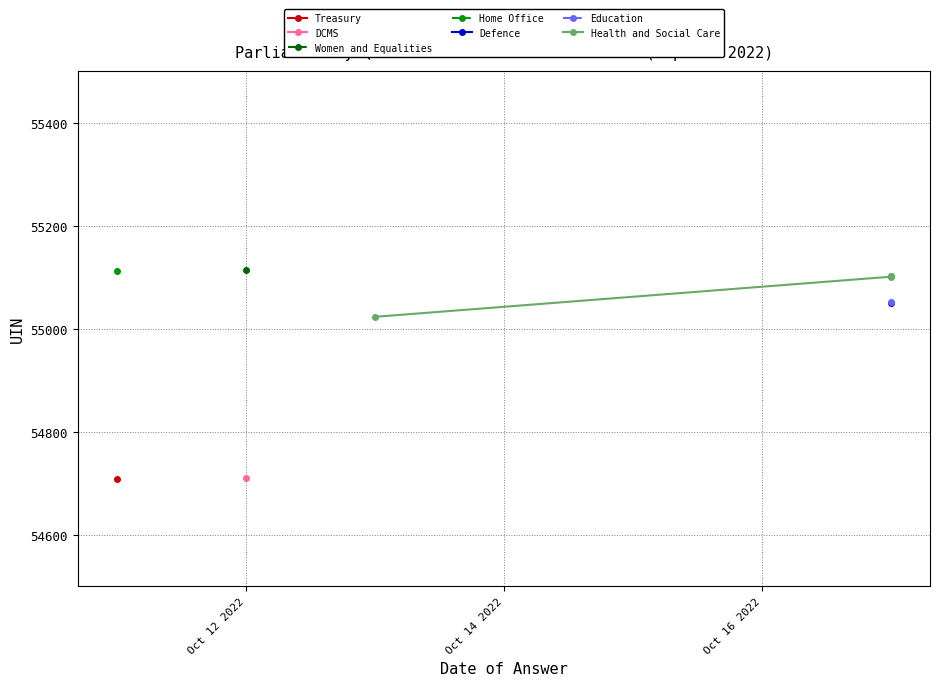

How many lines are shown in the chart?

1